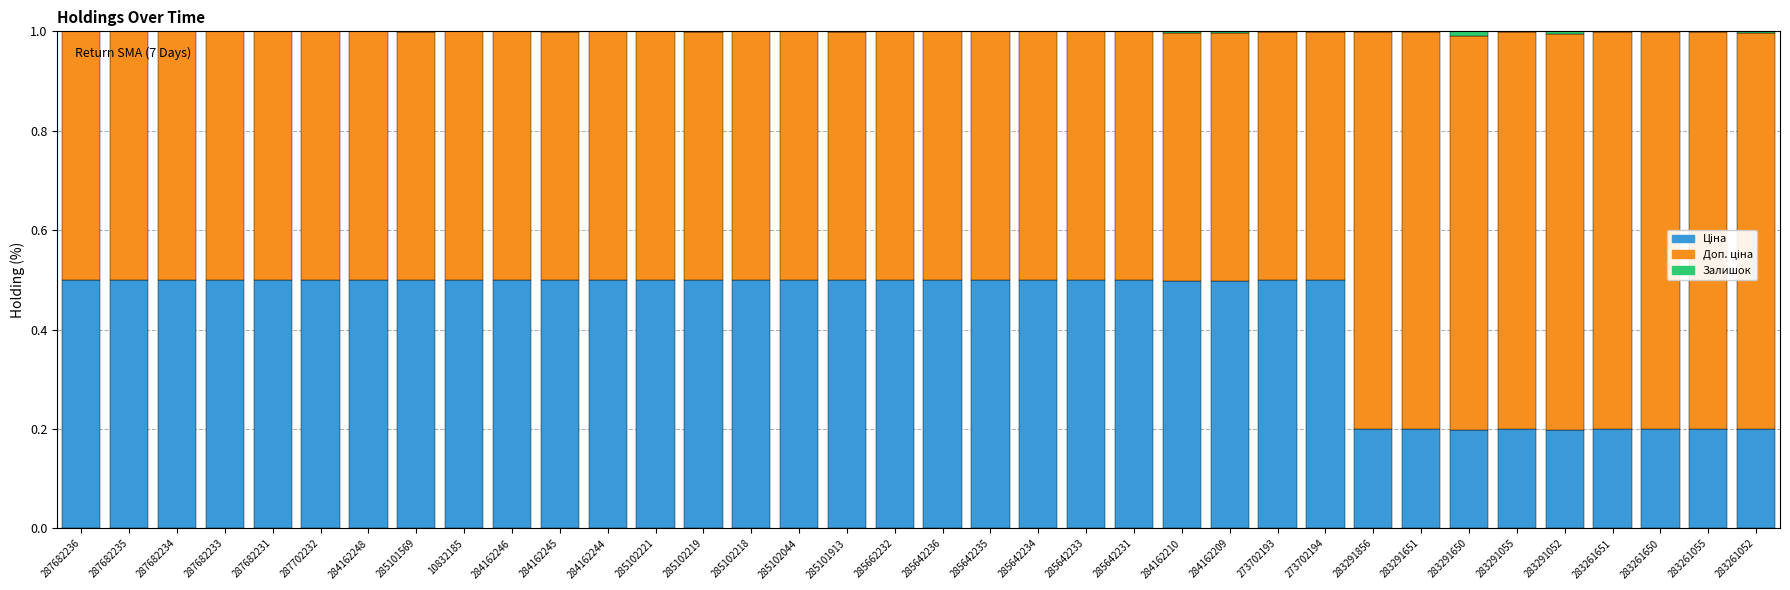

What is the total value across all series at 287682235?

1.0